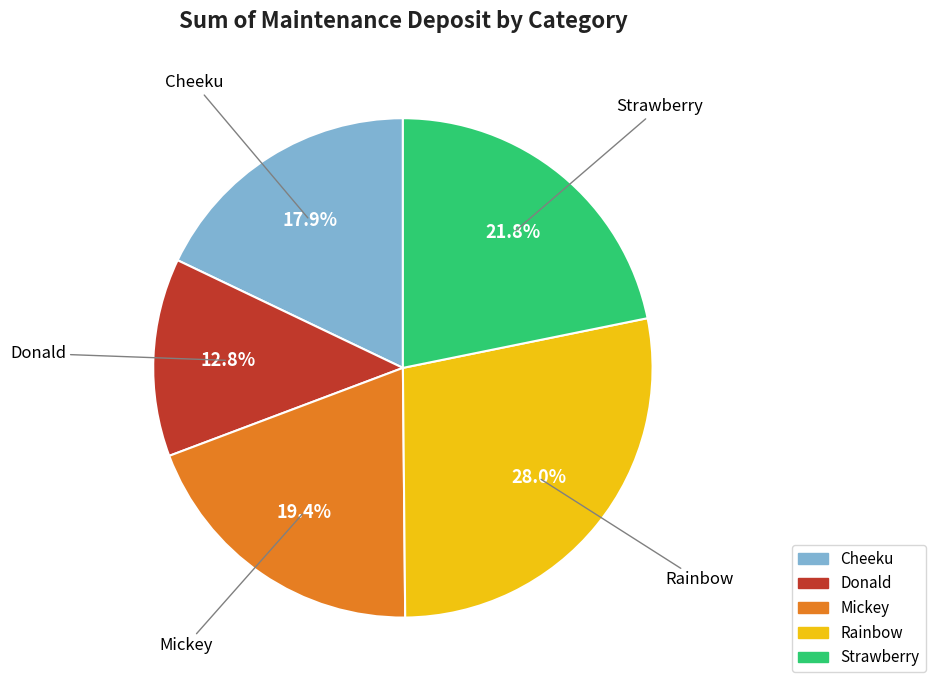

True or false: Strawberry accounts for 22% of the total.

True